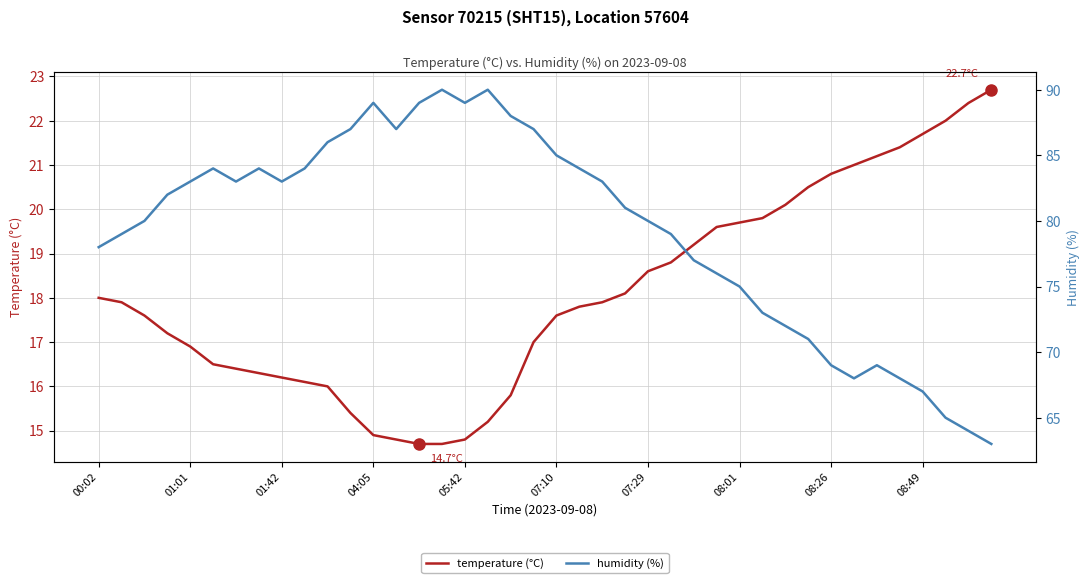

What is the maximum value for temperature (°C)?

22.7